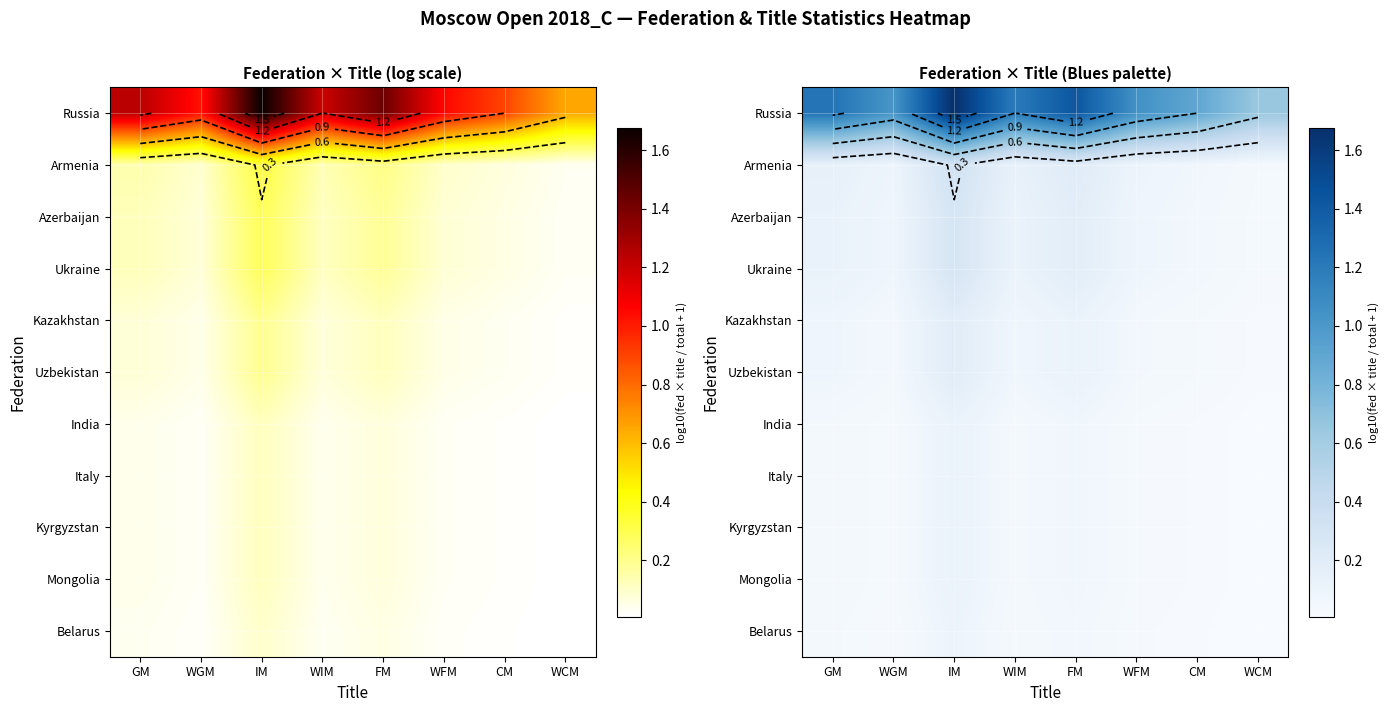

Is it true that Uzbekistan equals 0.1 at WGM?

False